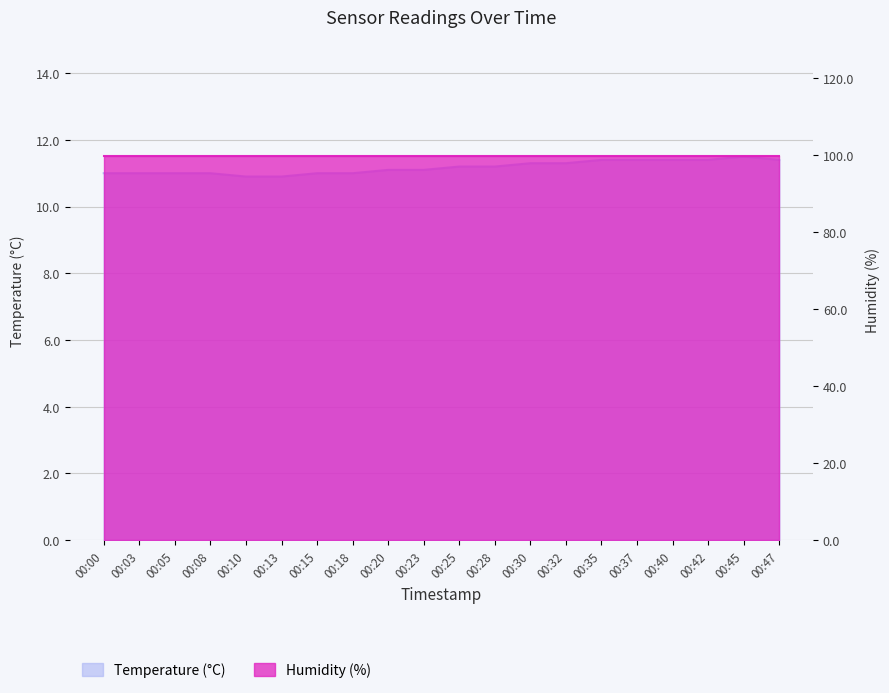

What is the change in value from 00:25 to 00:42?

+0.2